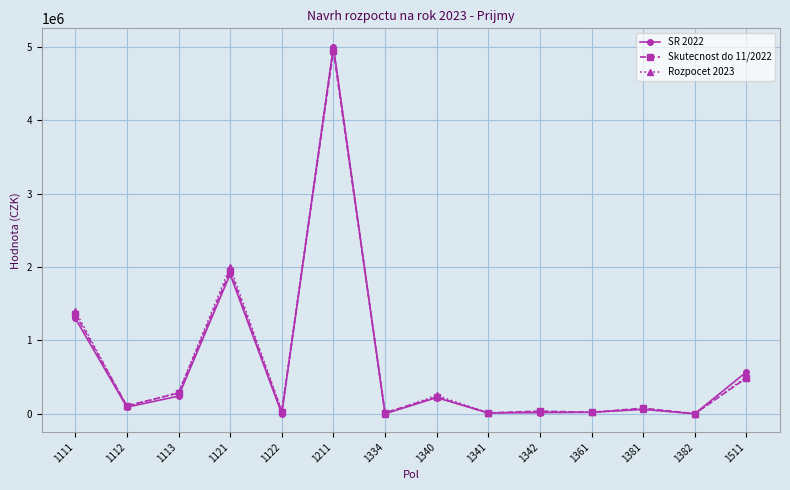

The value of Rozpocet 2023 at 1211 is 5000000.0. True or false?

True